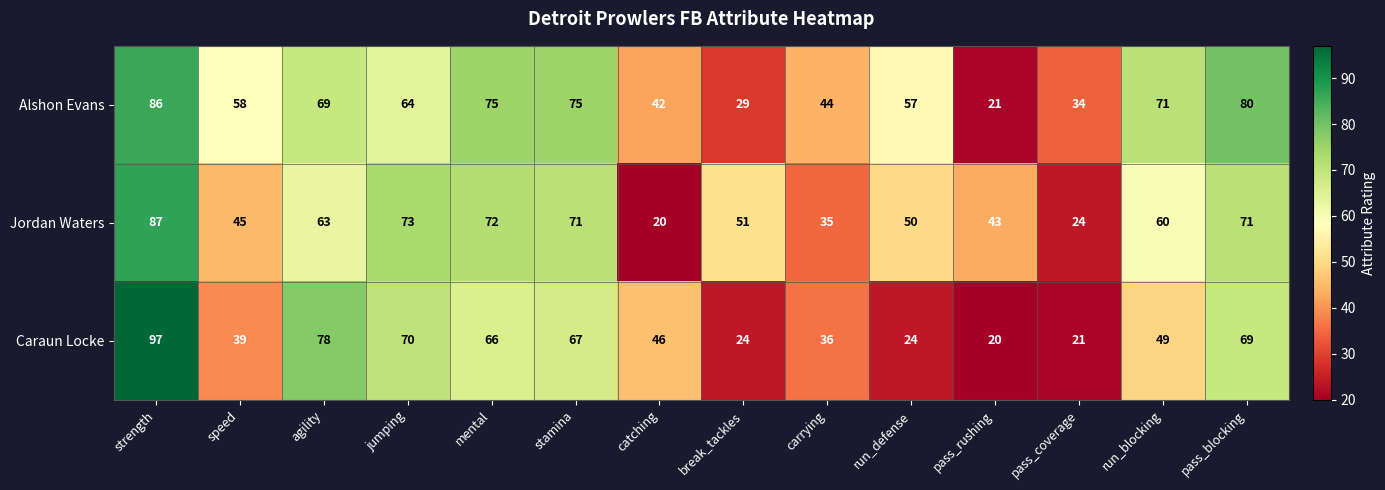

Which label corresponds to the largest value in the chart?

strength